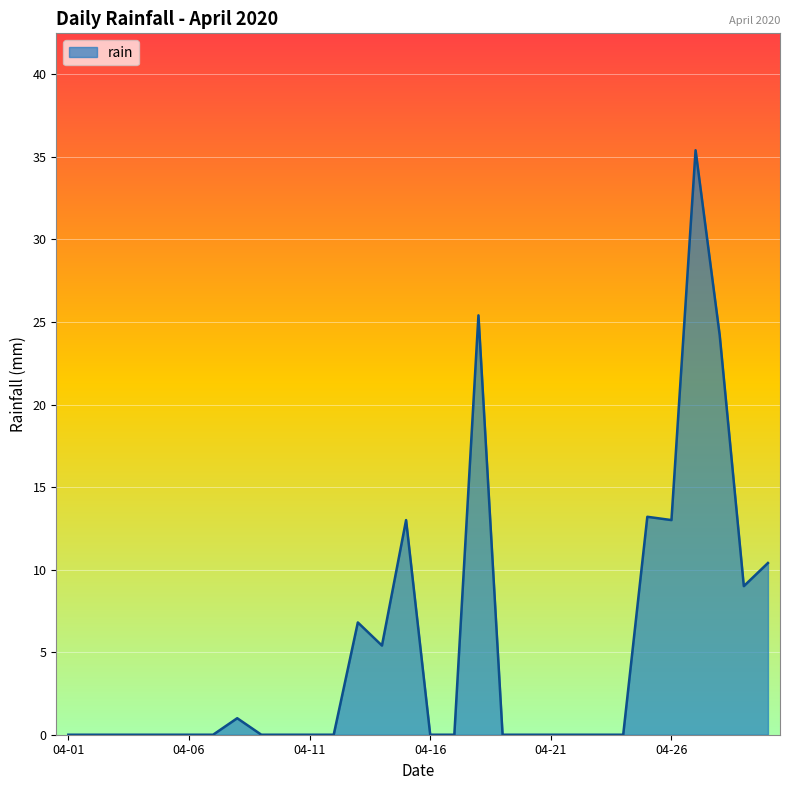

Reading right to left, what are all the values shown in this chart?

10.4	9.0	24.2	35.4	13.0	13.2	0.0	0.0	0.0	0.0	0.0	0.0	25.4	0.0	0.0	13.0	5.4	6.8	0.0	0.0	0.0	0.0	1.0	0.0	0.0	0.0	0.0	0.0	0.0	0.0